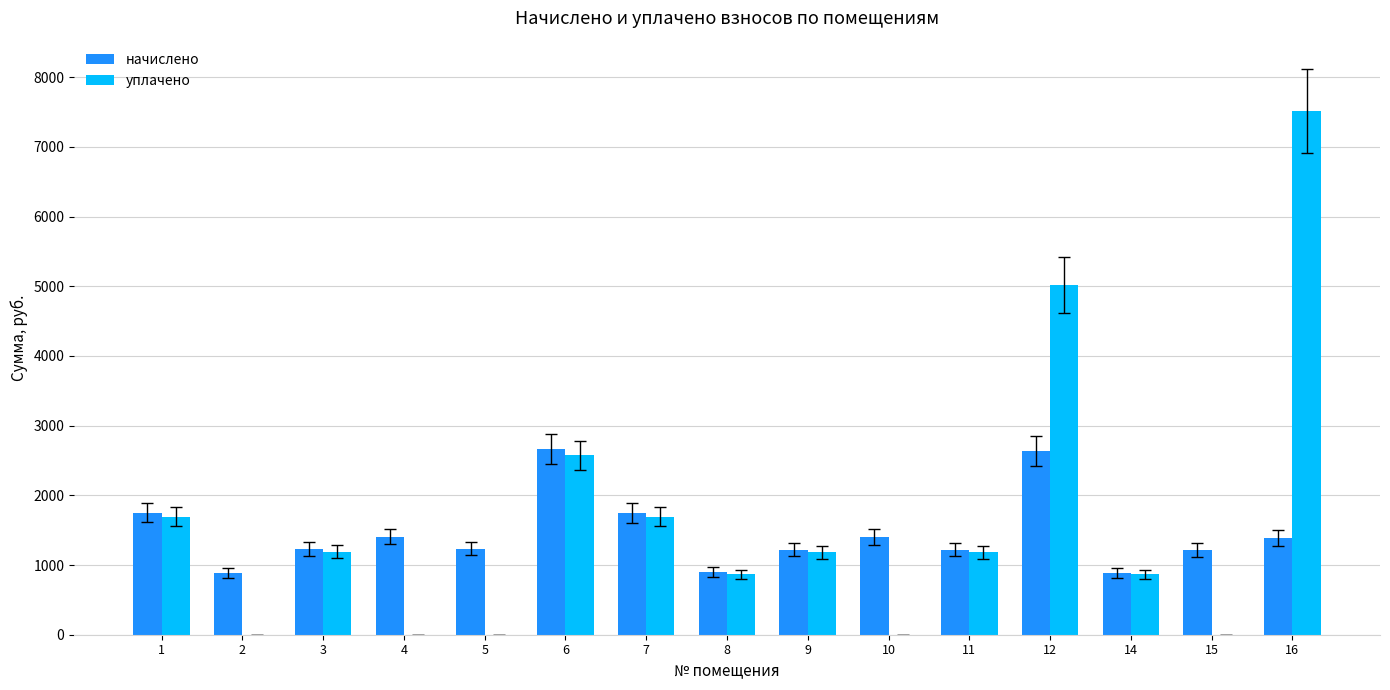

What is the sum of the начислено values at 8 and 16?

2284.4